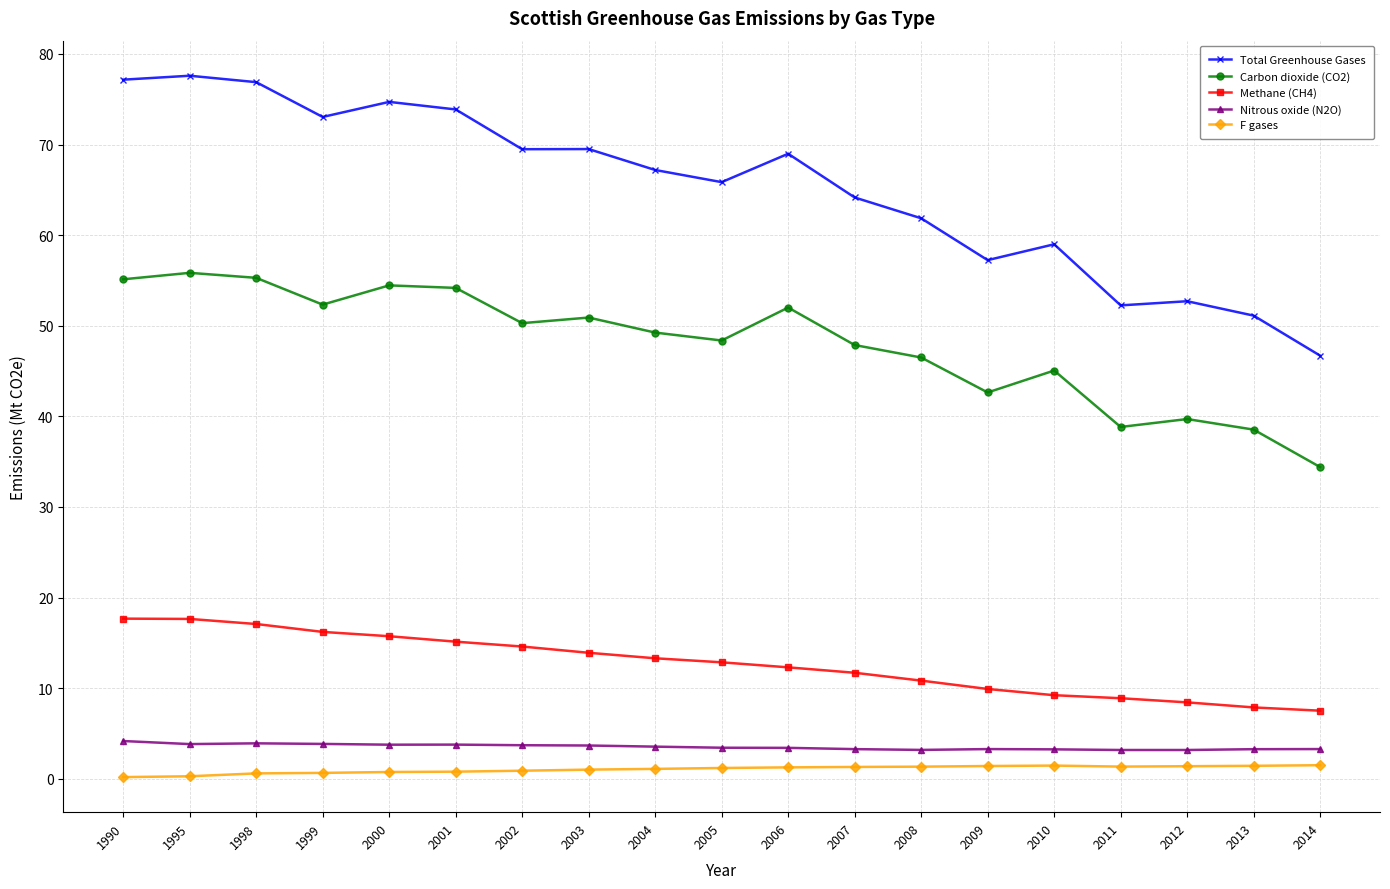

Does the chart have visible grid lines?

Yes